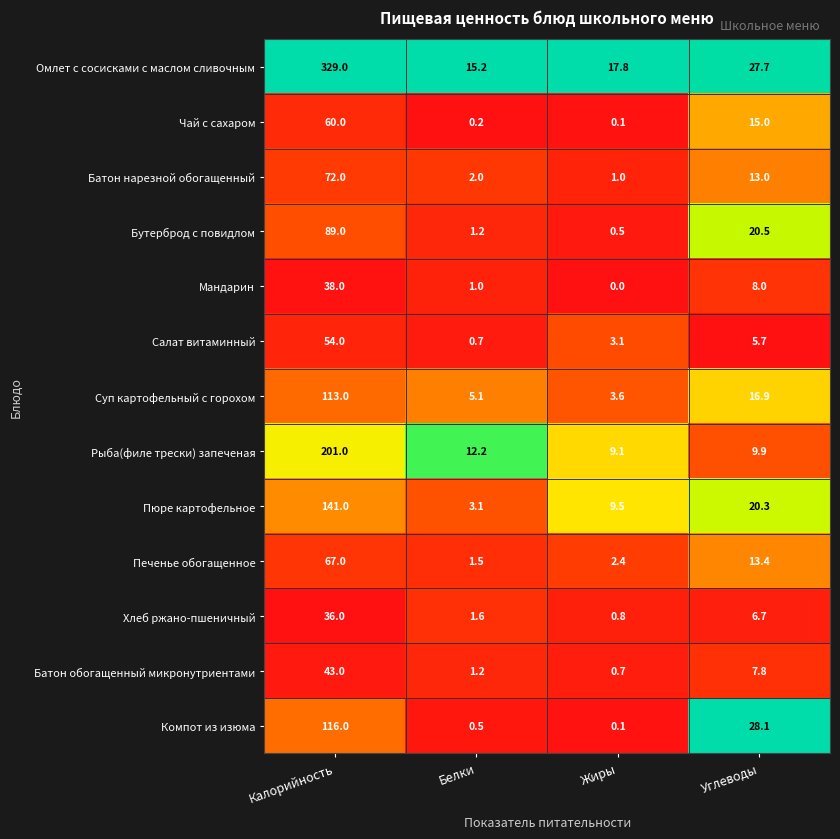

True or false: Пюре картофельное has a value of 240.1 at Калорийность.

False